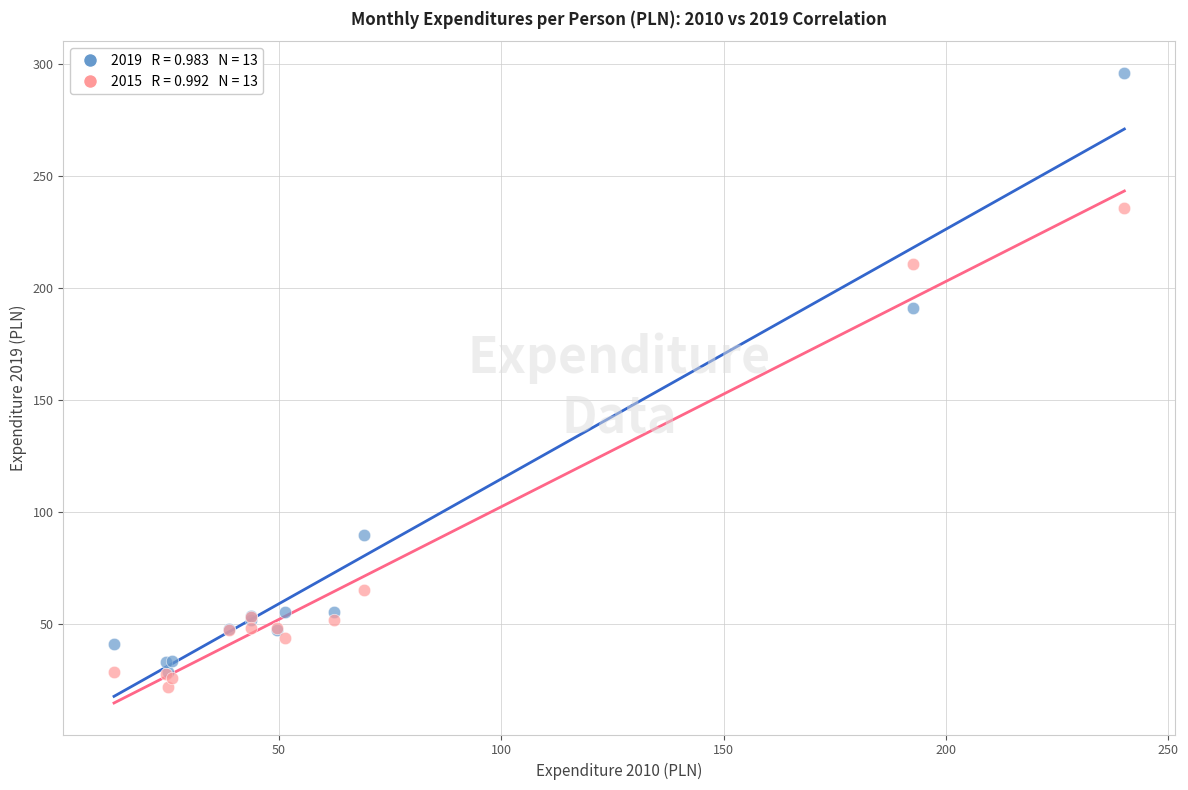

Across all series, what Y value is closest to 158?

191.0